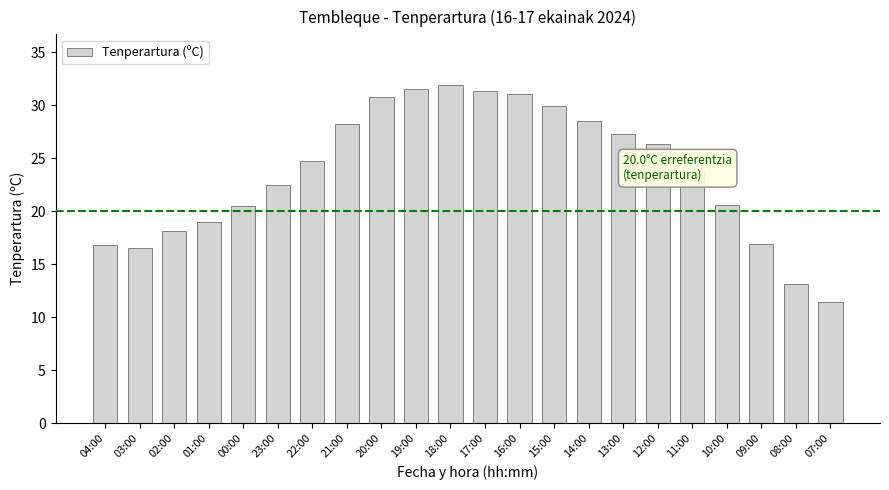

Which has a higher value, 21:00 or 20:00?

20:00